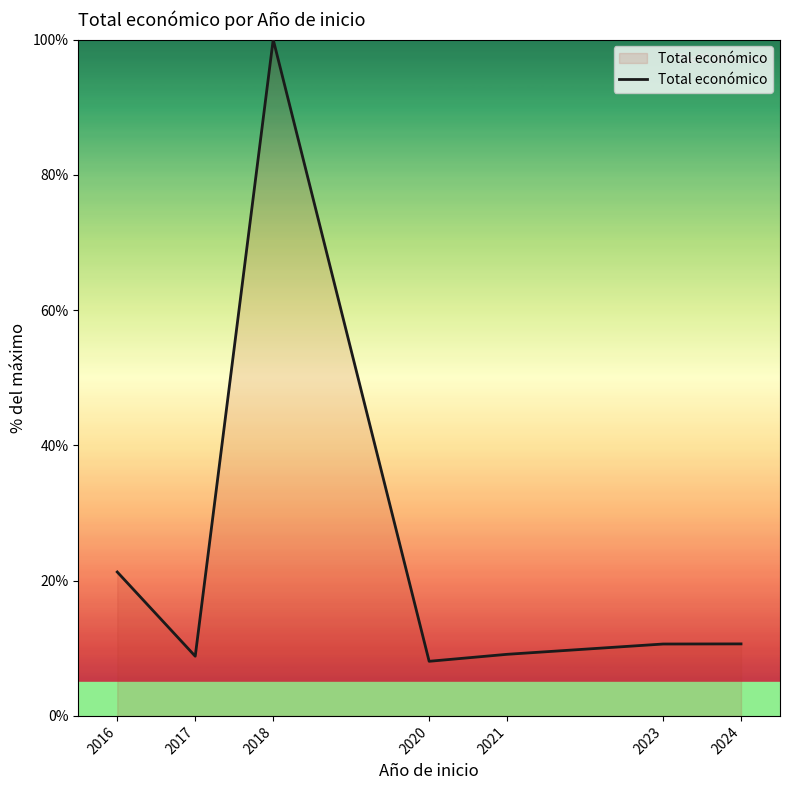

Where is the first local minimum?

2017